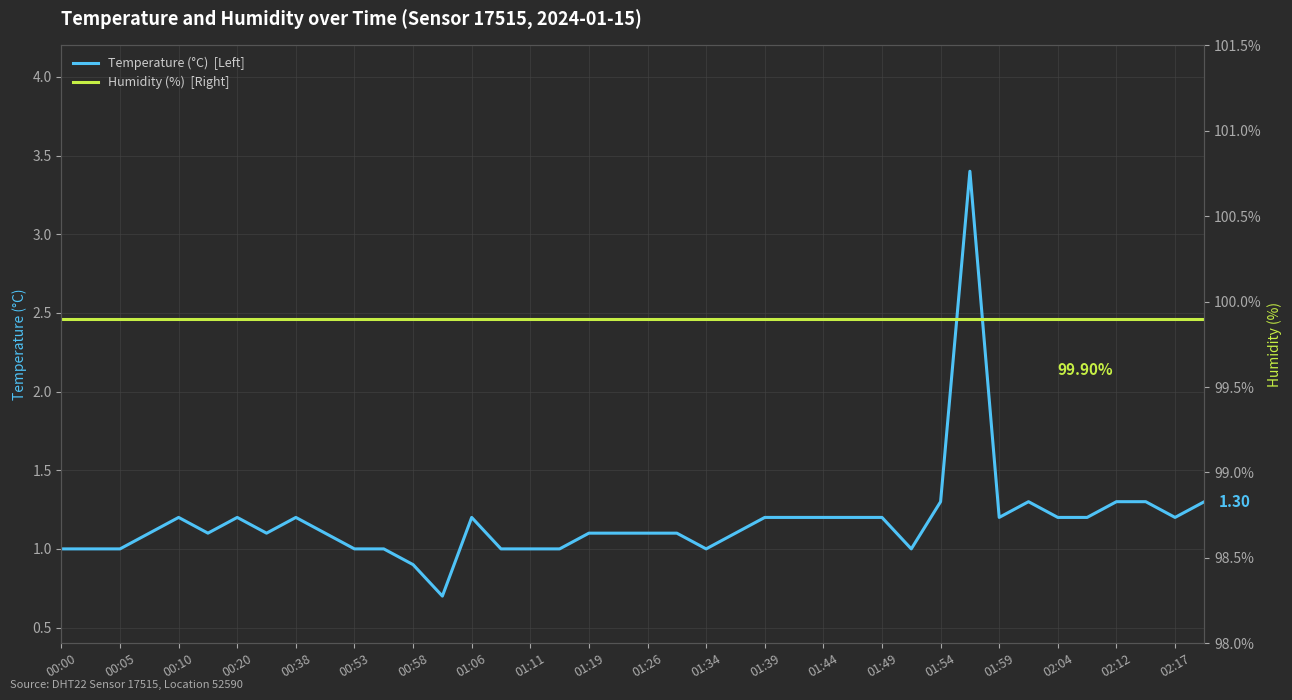

True or false: Temperature (°C)  [Left] and Humidity (%)  [Right] cross at least once.

False